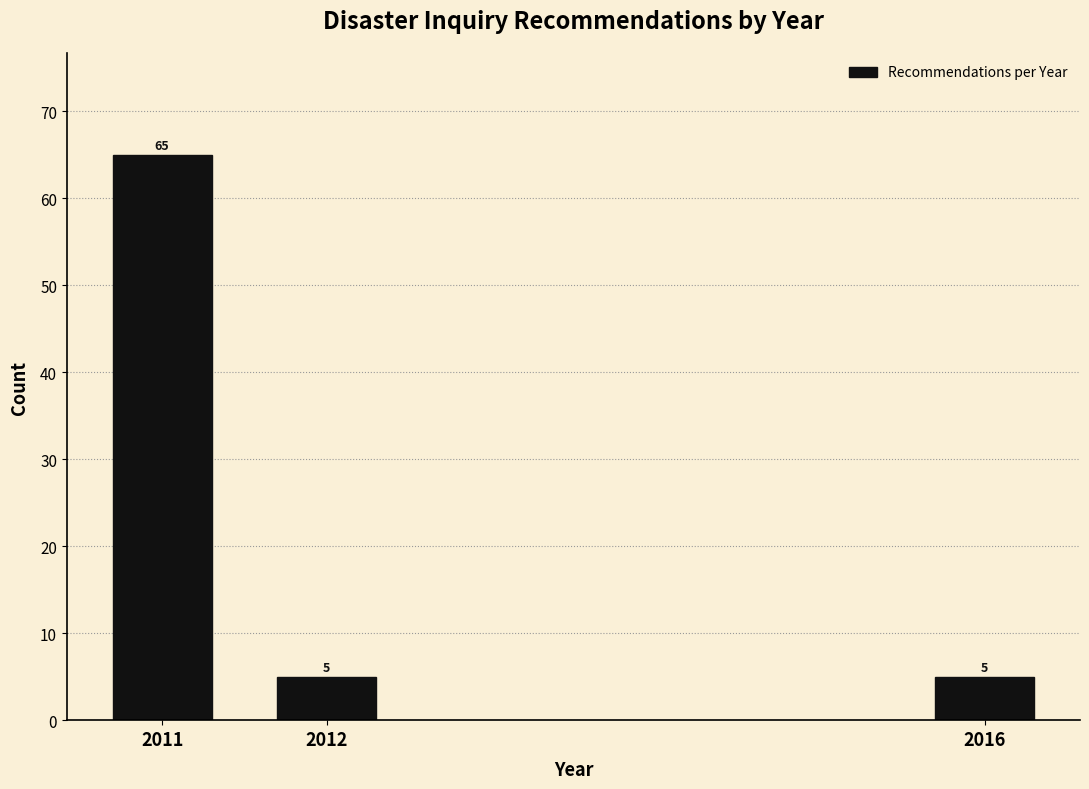

Reading left to right, what are all the values shown in this chart?

65	5	5